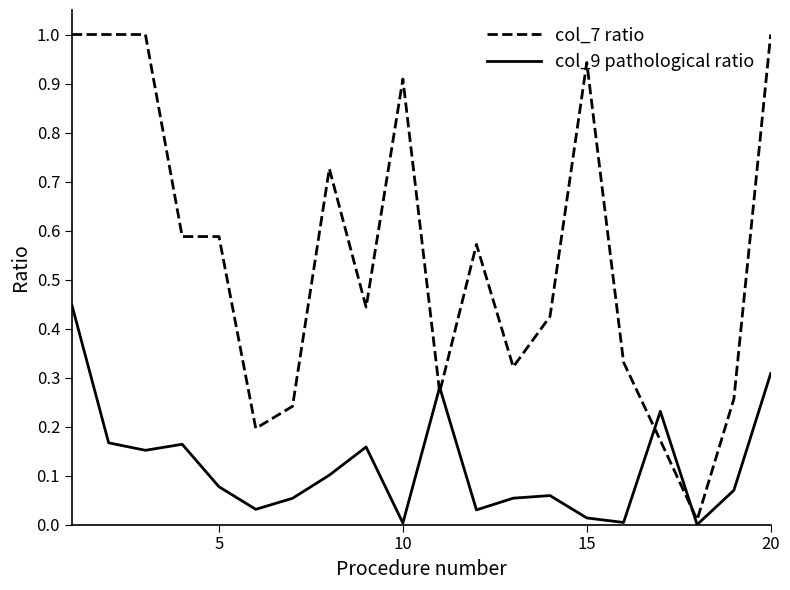

What are all the series names shown in the legend?

col_7 ratio, col_9 pathological ratio